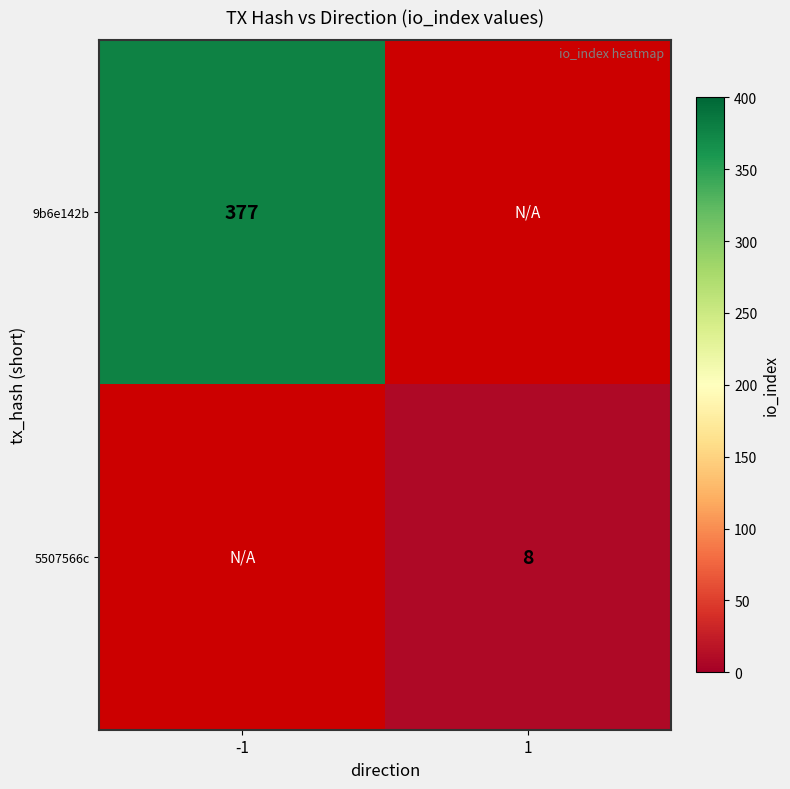

What is the greatest value displayed?

377.0